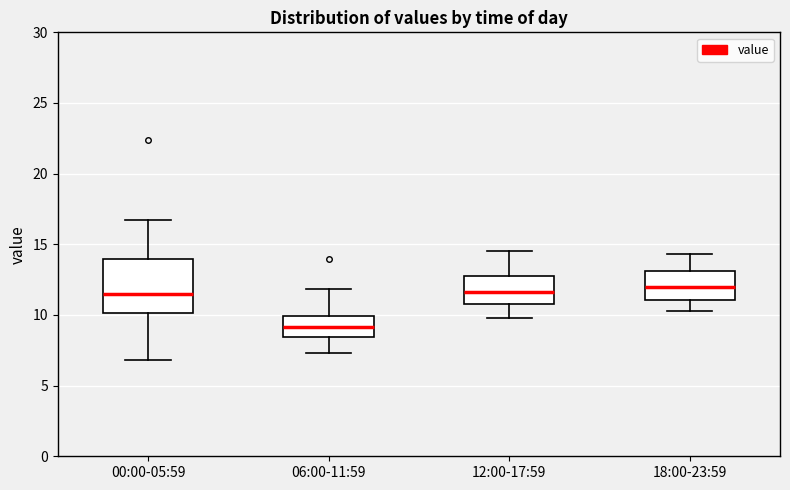

Where is the lower edge of the box for 18:00-23:59 on the y-axis? The values are not printed on the chart, so give them approximately, as read against the axis.

11.0